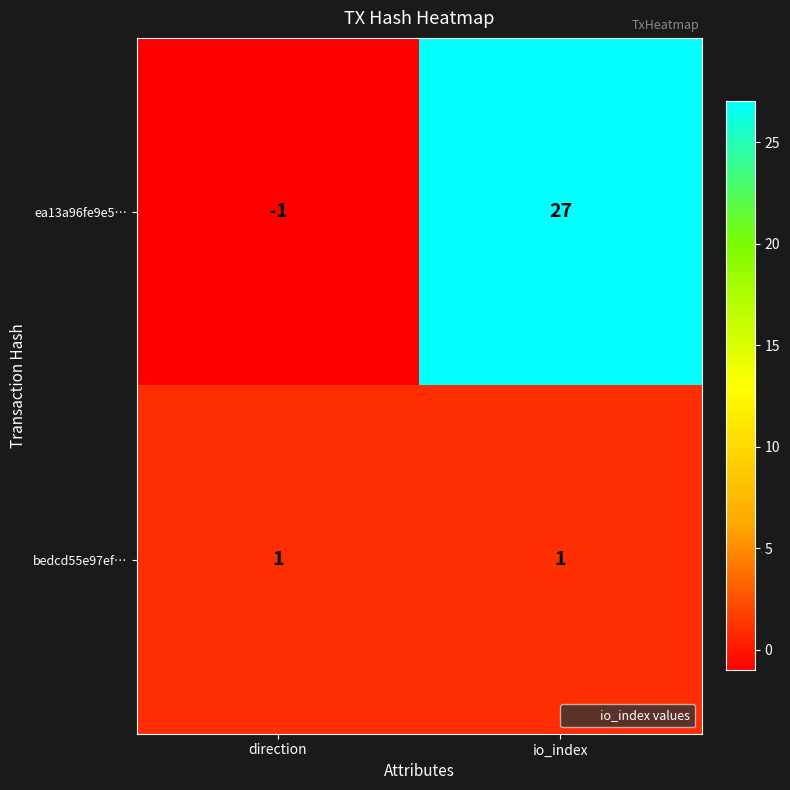

Reading right to left, what are all the values shown in this chart?

ea13a96fe9e5…: 27	-1
bedcd55e97ef…: 1	1